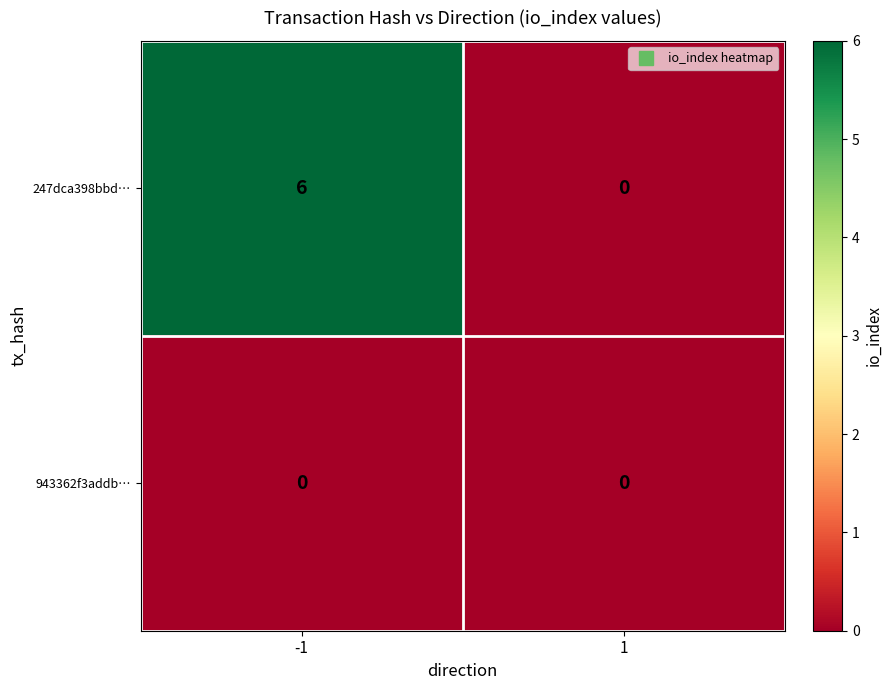

List the series in order of their peak value, highest first.

247dca398bbd…, 943362f3addb…